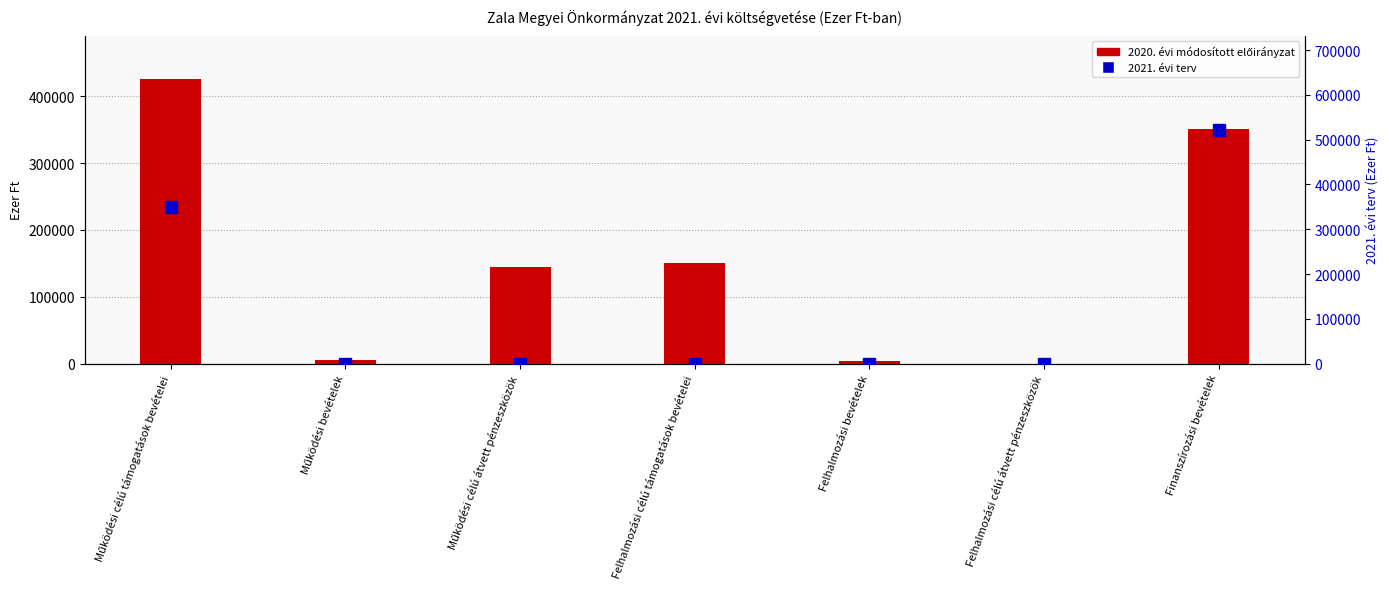

At how many categories does at least one series exceed 71543?

4